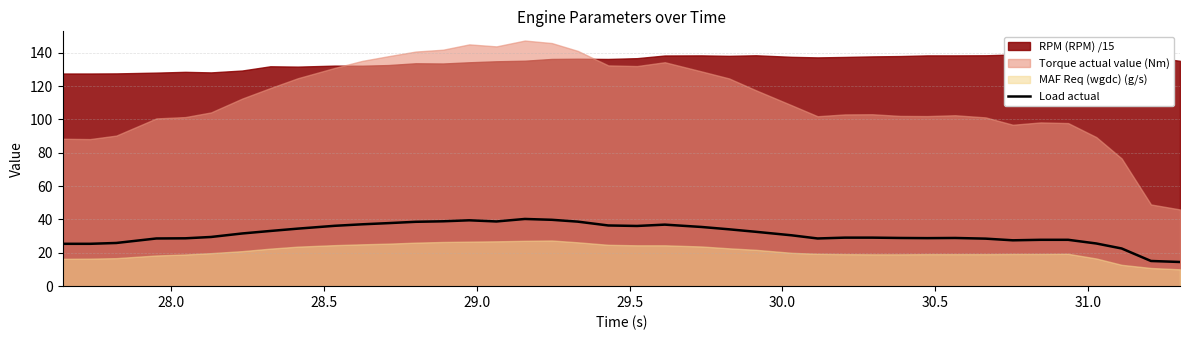

What is the highest value of the Load actual series?

40.3